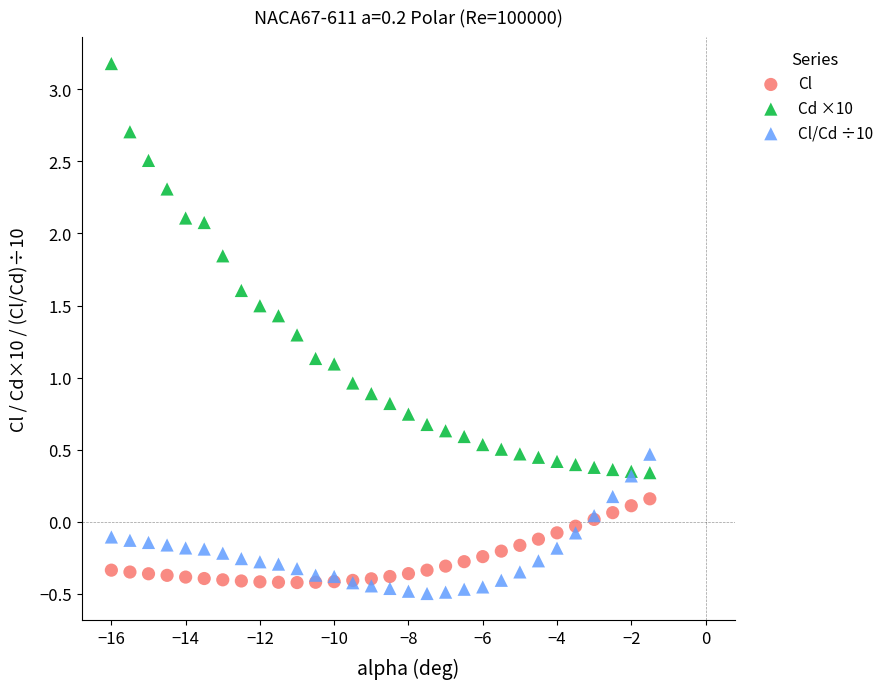

What is the X range (max minus min) for the scatter plot?

14.5